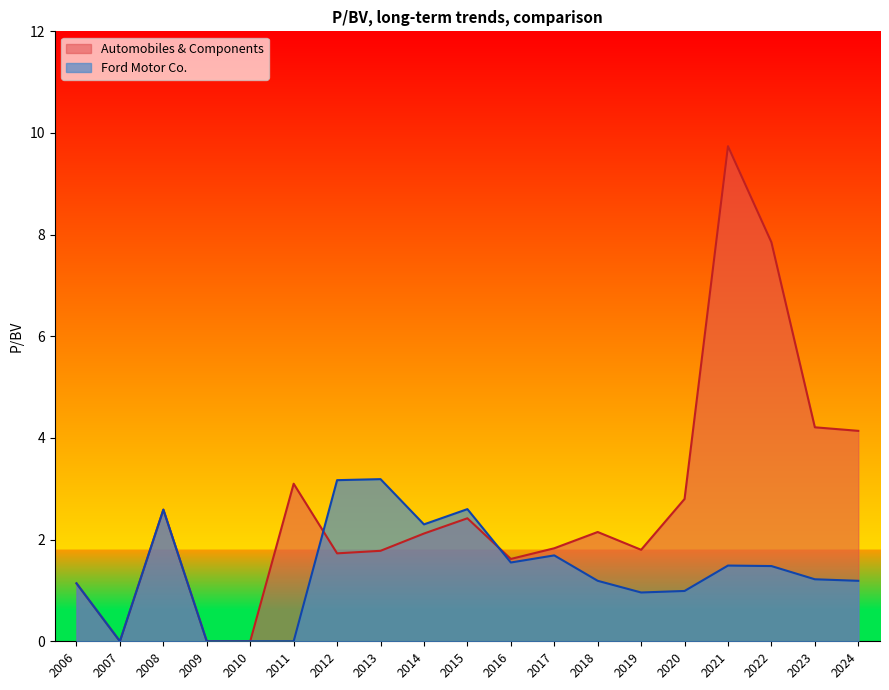

What value does the Ford Motor Co. series have at 2014?

2.3